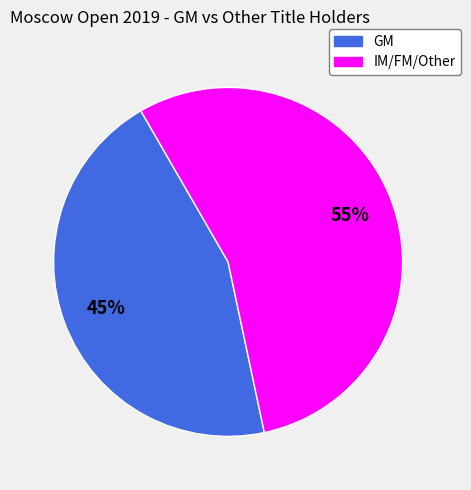

What percentage is the IM/FM/Other slice, to the nearest percent?

55%